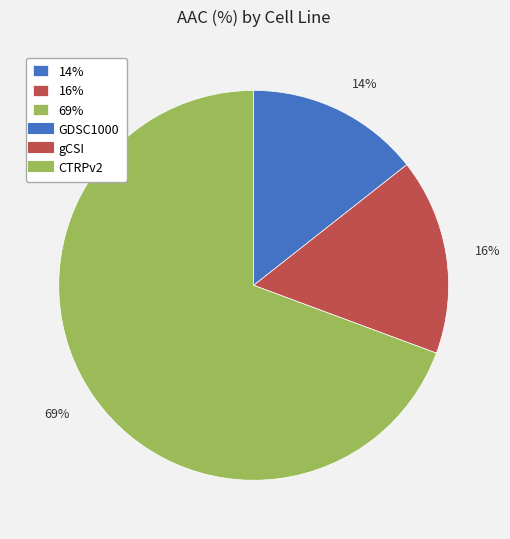

To the nearest percent, what is the average slice percentage?

33%